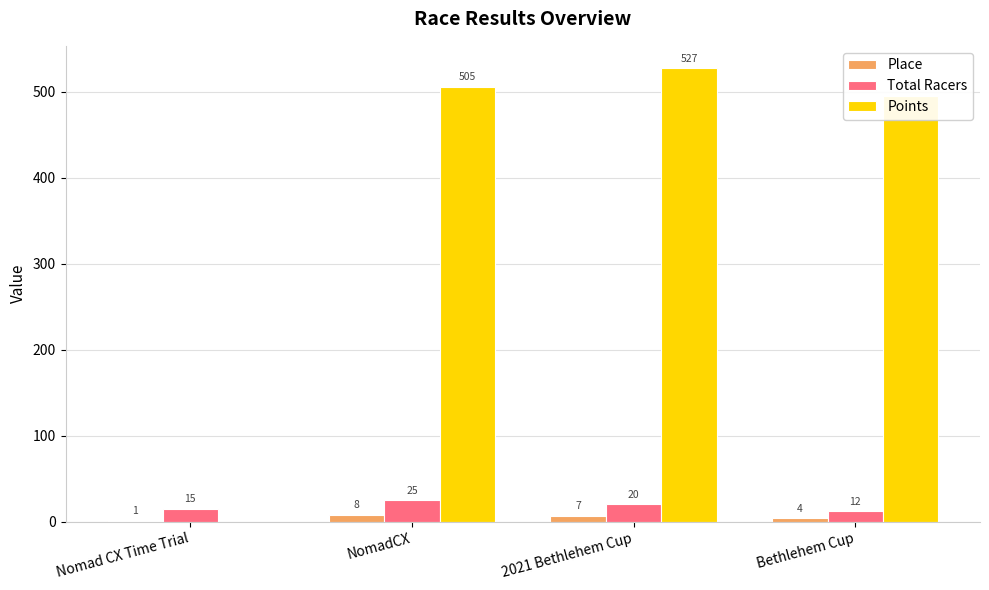

At which label is Points closest to 263?

Bethlehem Cup